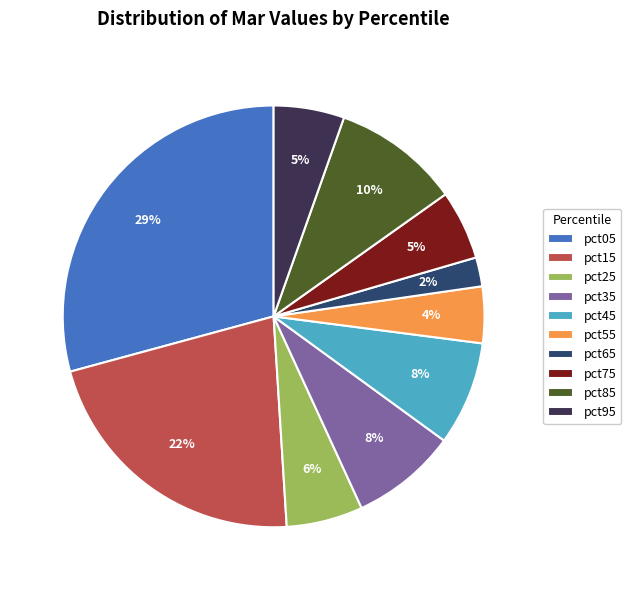

Combined, do pct35 and pct45 account for over 50%?

No